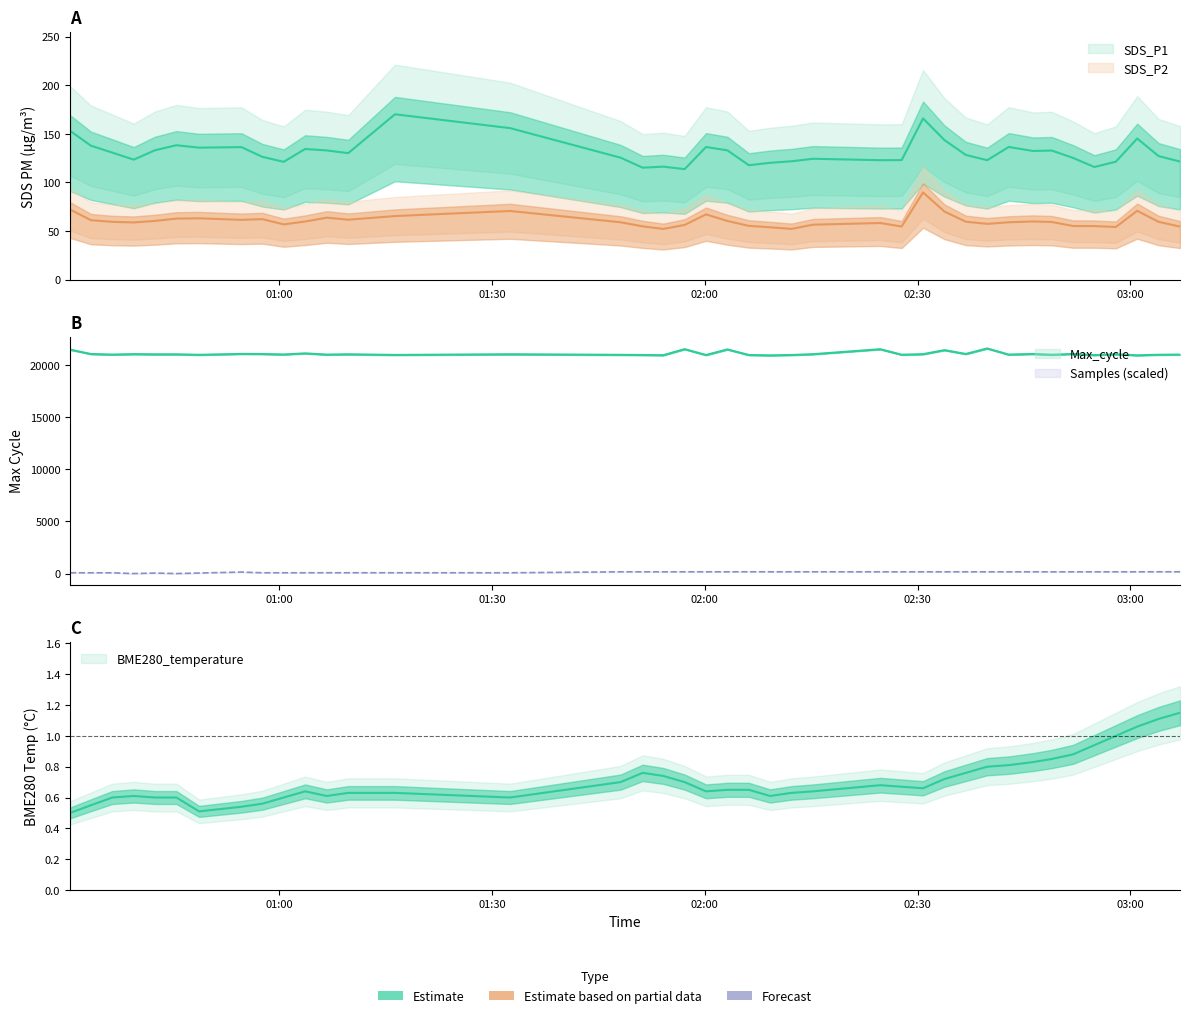

In BME280_temperature, how many points are lower than both neighbors (excluding endpoints)?

6